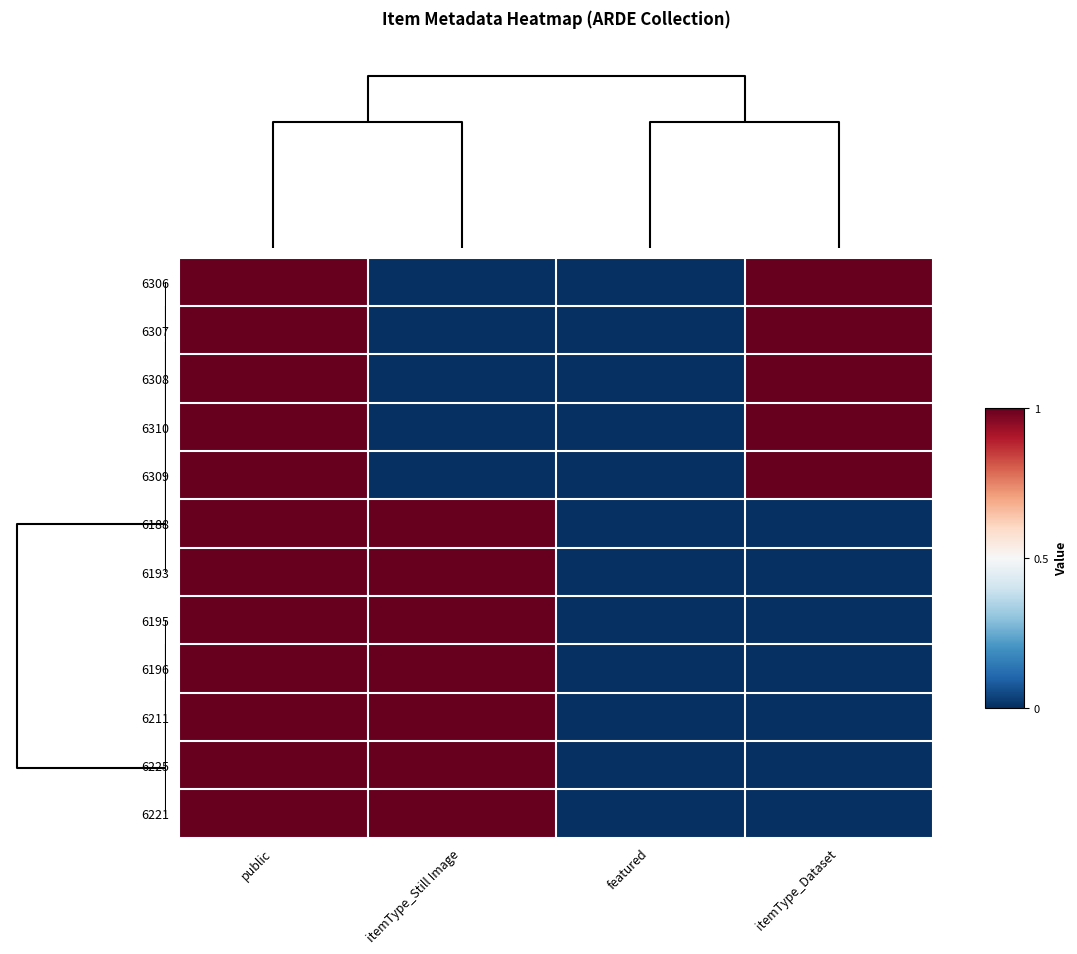

Reading right to left, extract all data points from this chart.

6306: itemType_Dataset=1	featured=0	itemType_Still Image=0	public=1
6307: itemType_Dataset=1	featured=0	itemType_Still Image=0	public=1
6308: itemType_Dataset=1	featured=0	itemType_Still Image=0	public=1
6310: itemType_Dataset=1	featured=0	itemType_Still Image=0	public=1
6309: itemType_Dataset=1	featured=0	itemType_Still Image=0	public=1
6188: itemType_Dataset=0	featured=0	itemType_Still Image=1	public=1
6193: itemType_Dataset=0	featured=0	itemType_Still Image=1	public=1
6195: itemType_Dataset=0	featured=0	itemType_Still Image=1	public=1
6196: itemType_Dataset=0	featured=0	itemType_Still Image=1	public=1
6211: itemType_Dataset=0	featured=0	itemType_Still Image=1	public=1
6225: itemType_Dataset=0	featured=0	itemType_Still Image=1	public=1
6221: itemType_Dataset=0	featured=0	itemType_Still Image=1	public=1